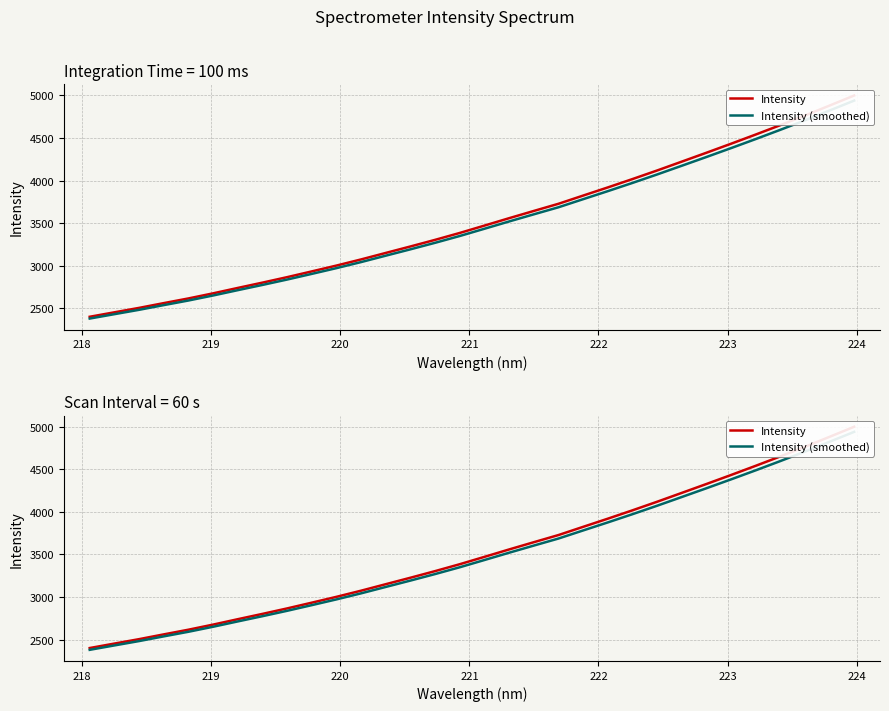

Is this an area chart (filled region under the line)?

No